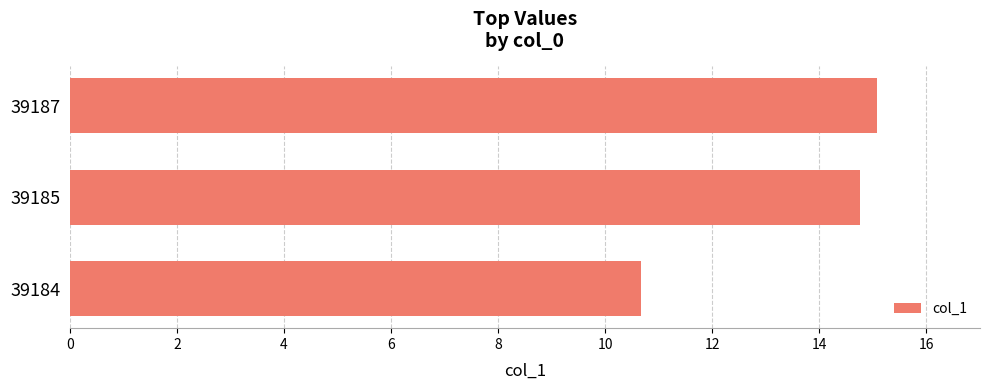

What is the difference between the maximum and minimum values?

4.4